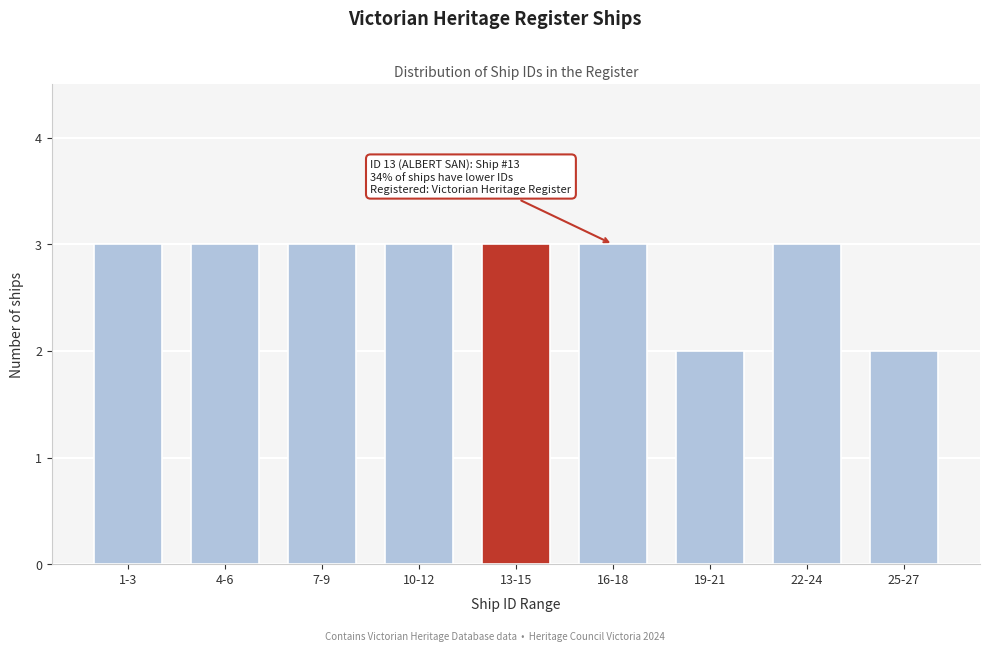

Reading left to right, what are all the values shown in this chart?

1-3=3	4-6=3	7-9=3	10-12=3	13-15=3	16-18=3	19-21=2	22-24=3	25-27=2